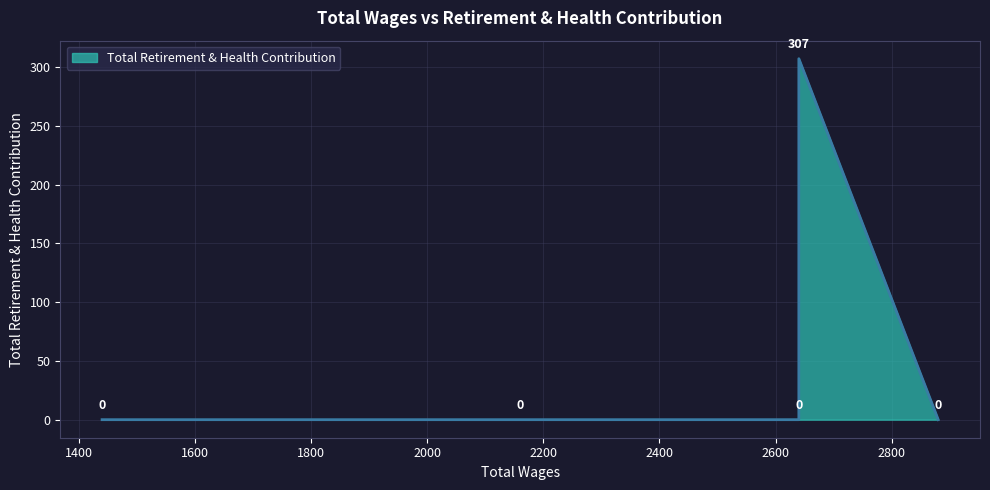

Count the number of categories in the chart.

5